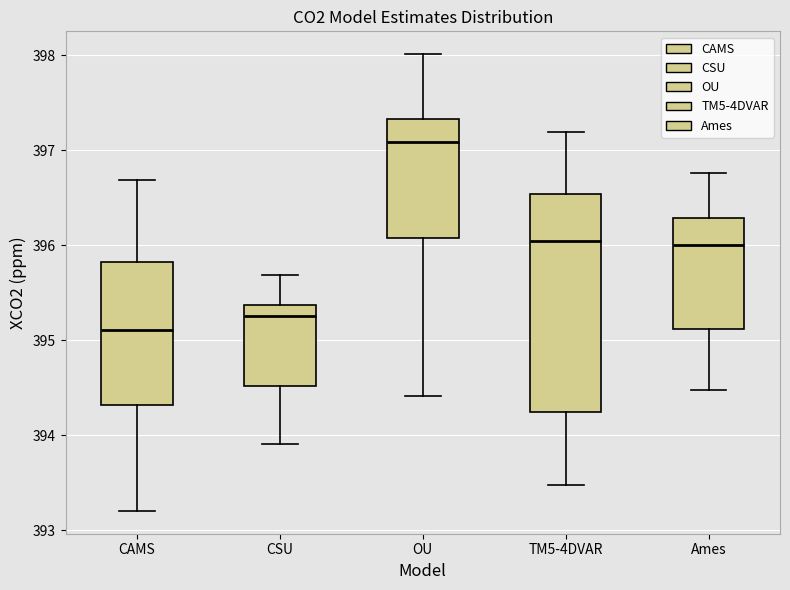

Where does the median line of the box for TM5-4DVAR sit on the y-axis? The values are not printed on the chart, so give them approximately, as read against the axis.

396.0